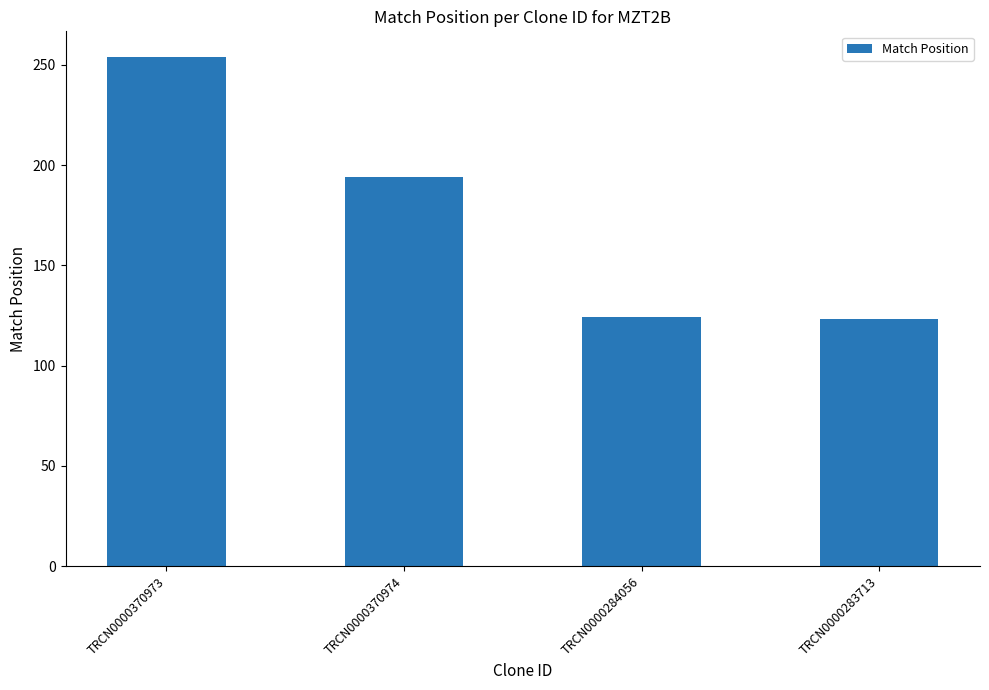

At which label is the value closest to 188?

TRCN0000370974